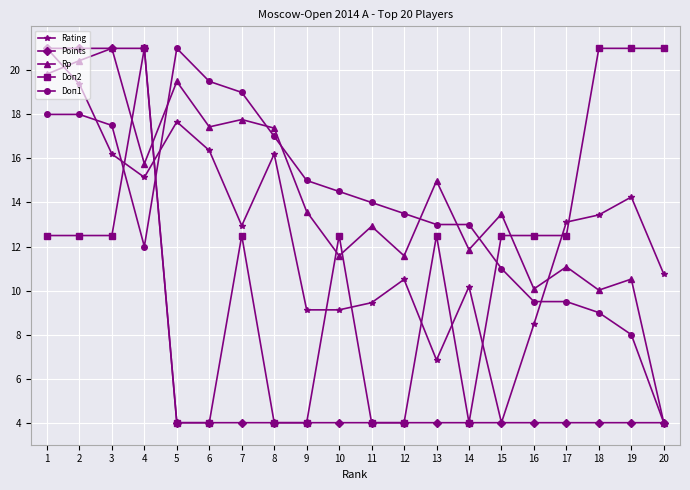

Which series ends up on top after the final intersection of Rating and Doп2?

Doп2